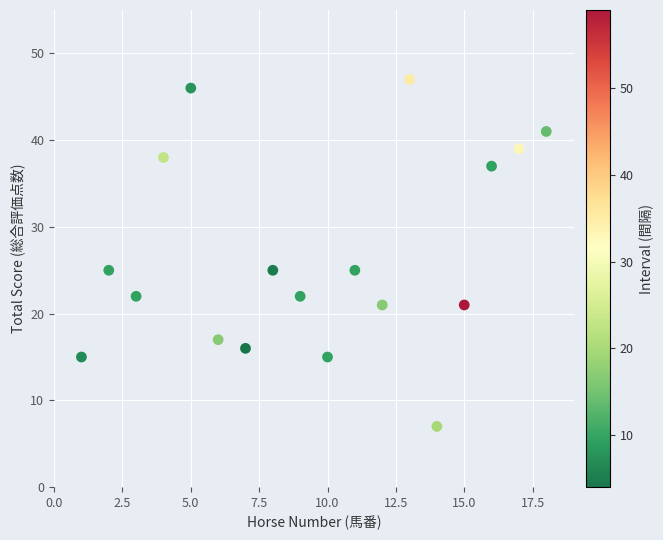

What is the range of Y values (max minus min)?

40